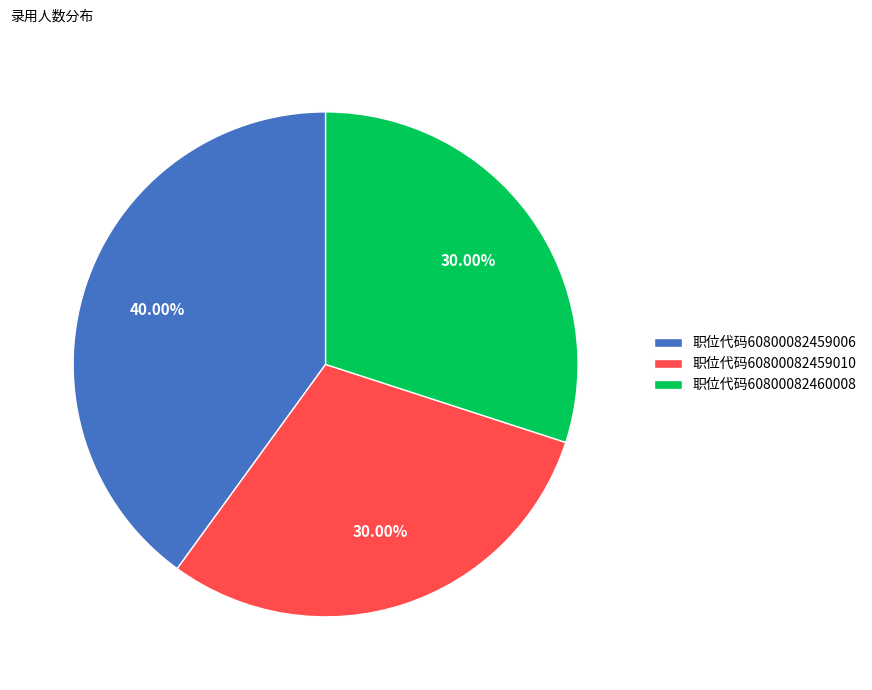

How many segments does this pie chart have?

3